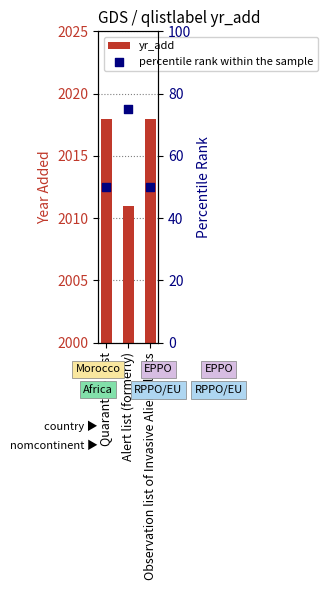

What is the total value across all series at Alert list (formerly)?

2086